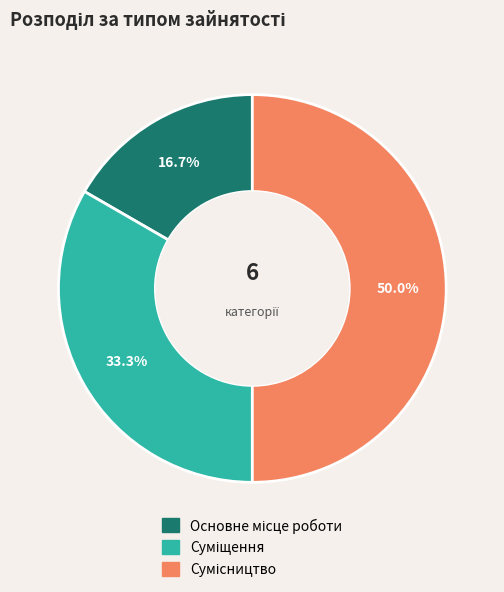

To the nearest percent, what is the difference between the largest and smallest slice percentages?

33%